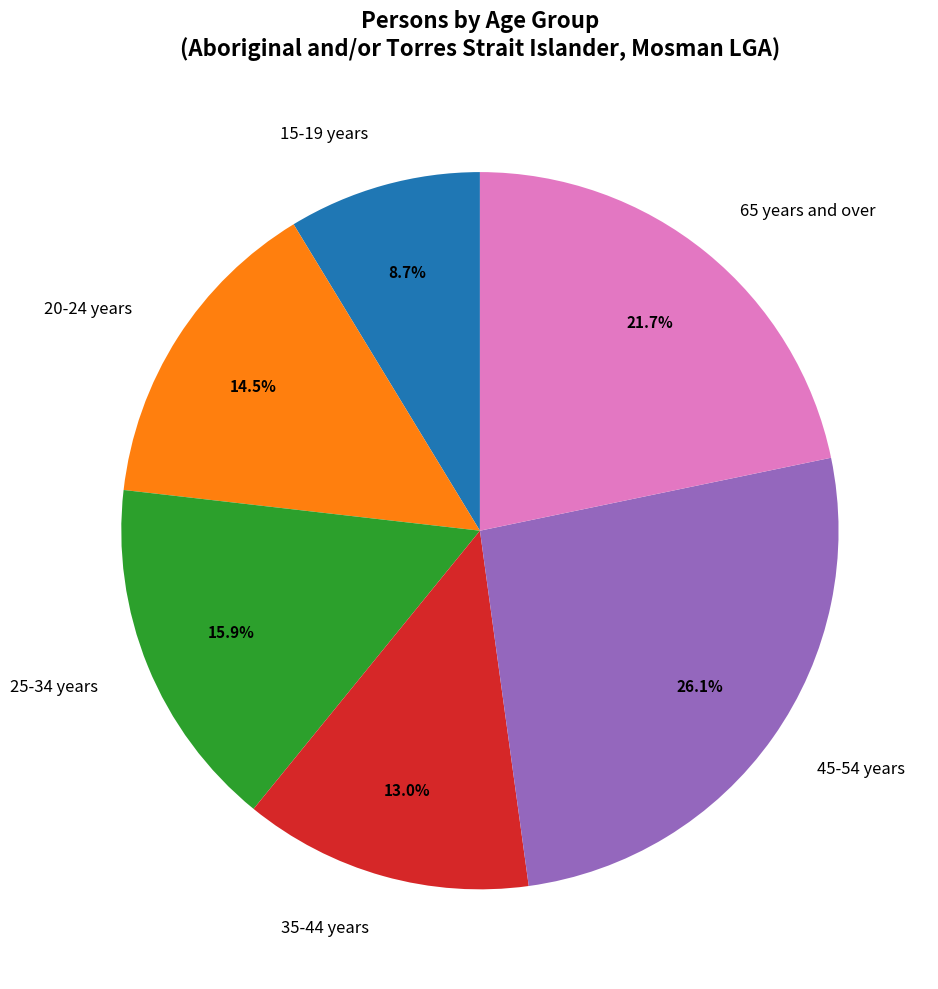

How many segments does this pie chart have?

6